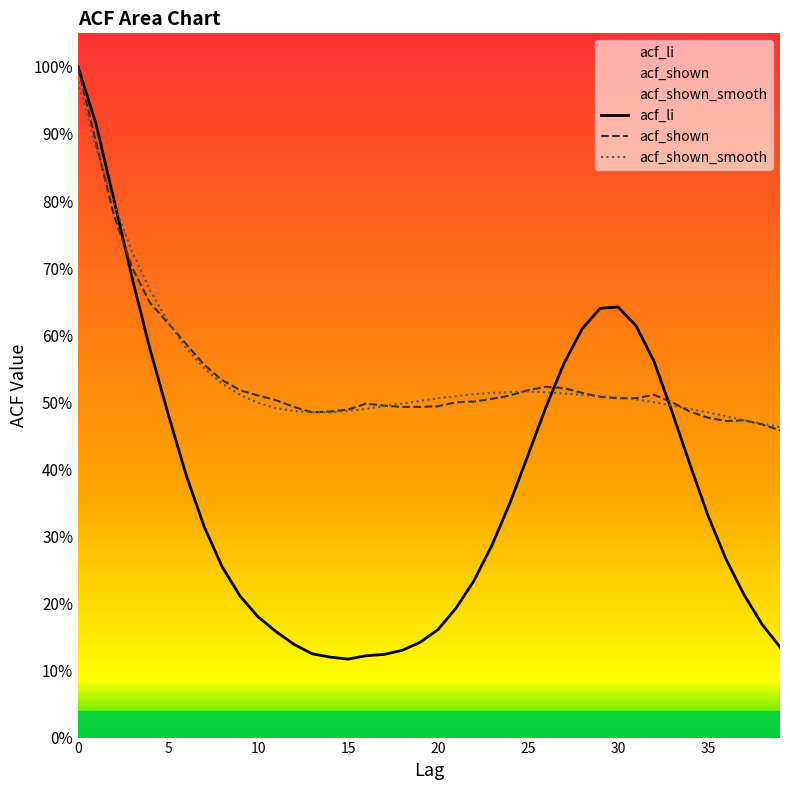

What is the sum of the acf_li values at 13 and 37?

0.3